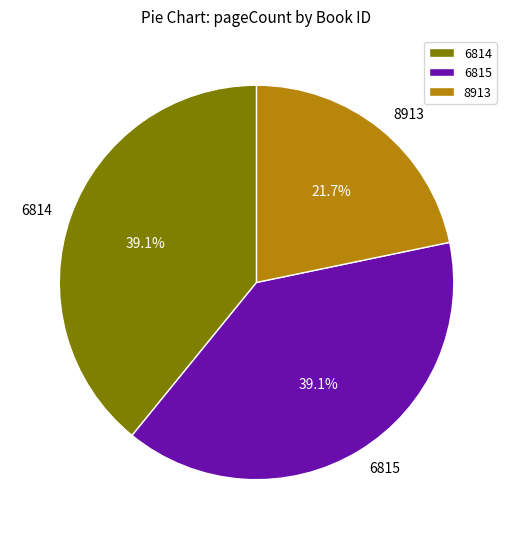

Approximately how many times larger is the value at 8913 compared to 6815?

0.6